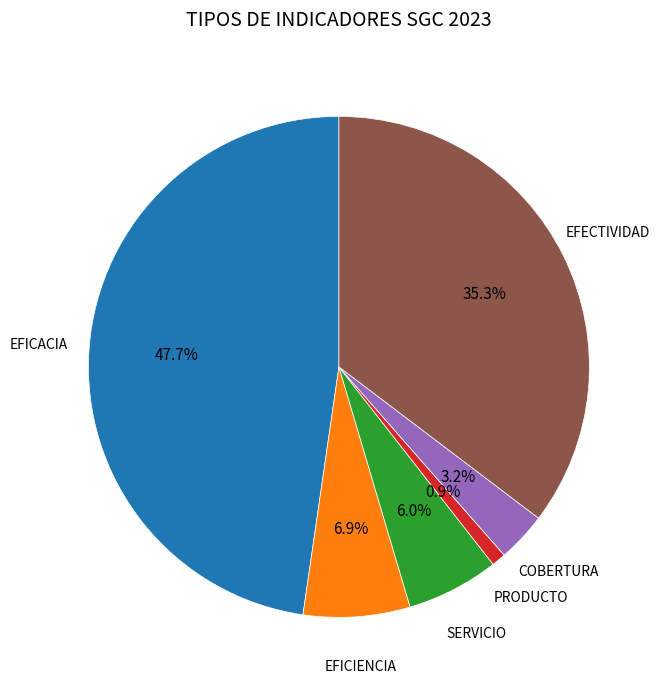

Does any single category account for the majority?

No